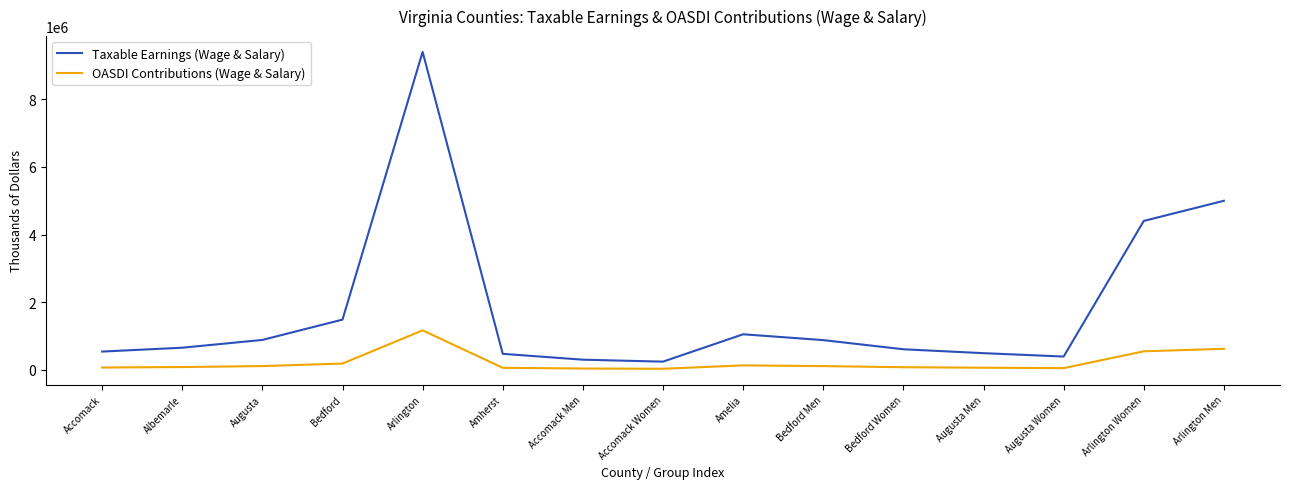

The value of OASDI Contributions (Wage & Salary) at Arlington Men is 963378. True or false?

False